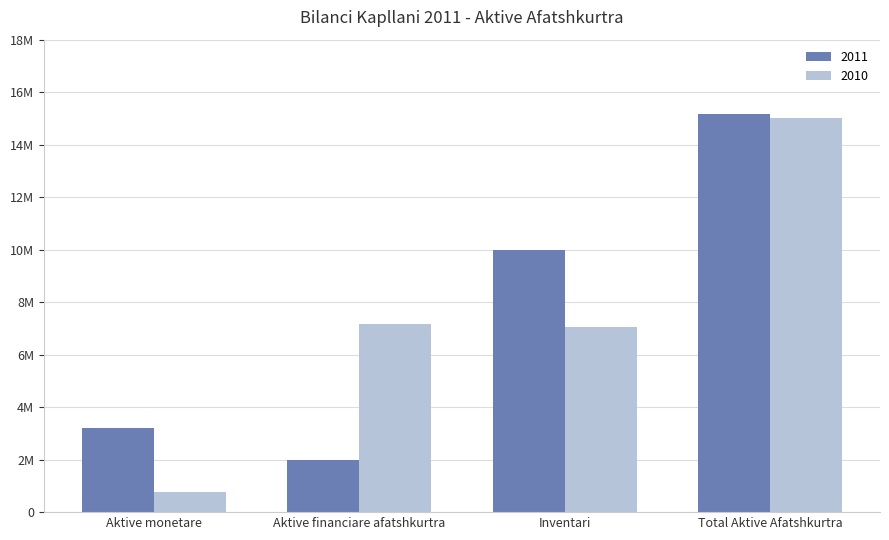

Reading left to right, transcribe all the data shown in this chart.

2011: 3222153.2	1974428.2	9968634.7	15165216.1
2010: 761153.0	7175220.0	7064841.0	15001214.0